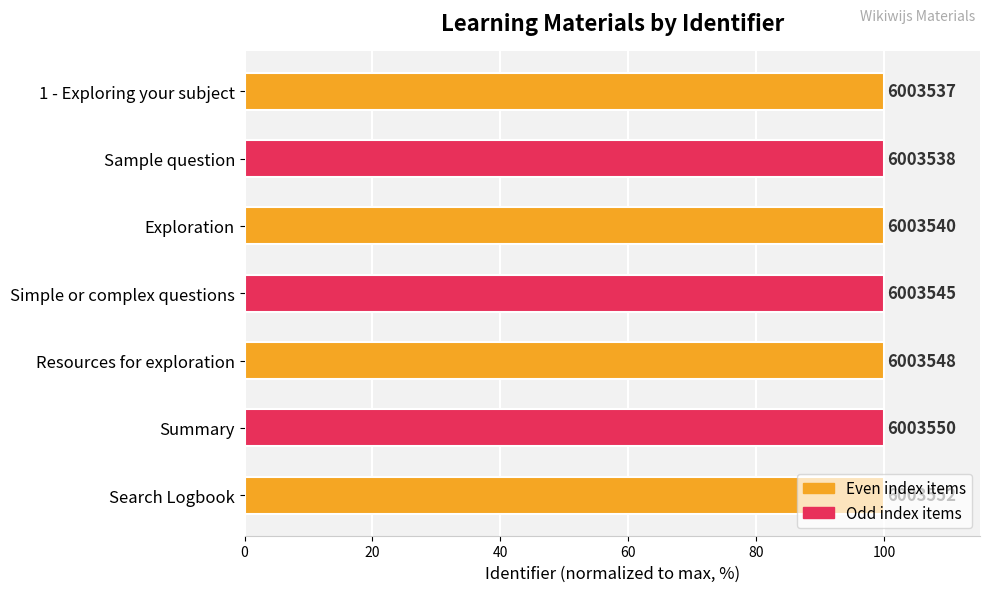

How many bars are there in total?

7